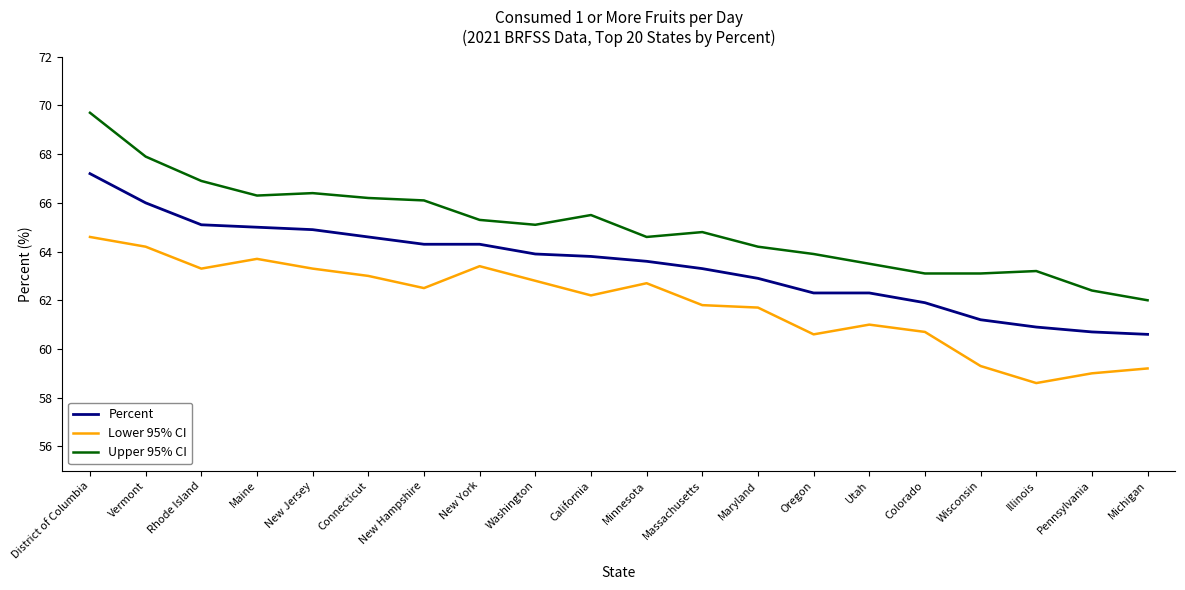

Reading left to right, transcribe all the data shown in this chart.

Percent: District of Columbia=67.2	Vermont=66.0	Rhode Island=65.1	Maine=65.0	New Jersey=64.9	Connecticut=64.6	New Hampshire=64.3	New York=64.3	Washington=63.9	California=63.8	Minnesota=63.6	Massachusetts=63.3	Maryland=62.9	Oregon=62.3	Utah=62.3	Colorado=61.9	Wisconsin=61.2	Illinois=60.9	Pennsylvania=60.7	Michigan=60.6
Lower 95% CI: District of Columbia=64.6	Vermont=64.2	Rhode Island=63.3	Maine=63.7	New Jersey=63.3	Connecticut=63.0	New Hampshire=62.5	New York=63.4	Washington=62.8	California=62.2	Minnesota=62.7	Massachusetts=61.8	Maryland=61.7	Oregon=60.6	Utah=61.0	Colorado=60.7	Wisconsin=59.3	Illinois=58.6	Pennsylvania=59.0	Michigan=59.2
Upper 95% CI: District of Columbia=69.7	Vermont=67.9	Rhode Island=66.9	Maine=66.3	New Jersey=66.4	Connecticut=66.2	New Hampshire=66.1	New York=65.3	Washington=65.1	California=65.5	Minnesota=64.6	Massachusetts=64.8	Maryland=64.2	Oregon=63.9	Utah=63.5	Colorado=63.1	Wisconsin=63.1	Illinois=63.2	Pennsylvania=62.4	Michigan=62.0